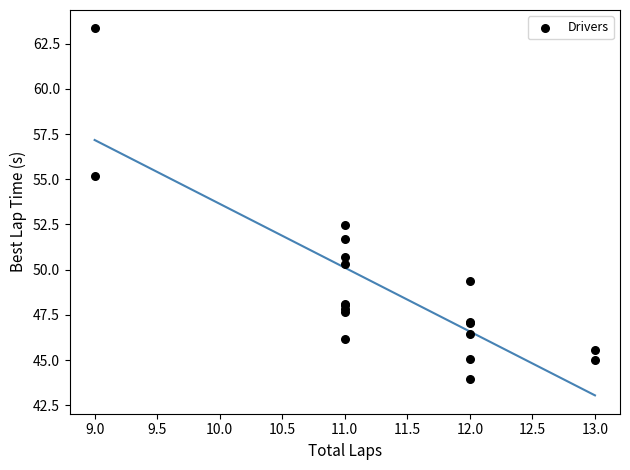

What Y value in the scatter plot is closest to 53?

52.5